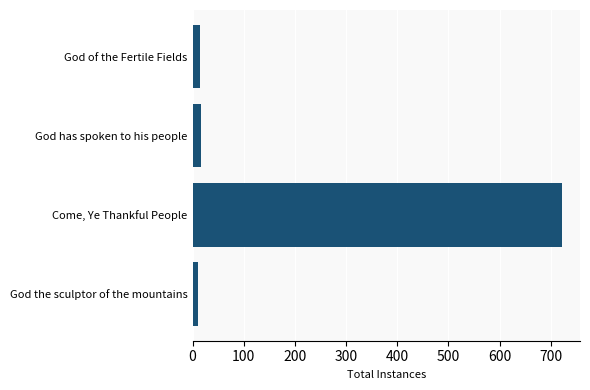

Rank the categories by value from highest to lowest.

Come, Ye Thankful People, God has spoken to his people, God of the Fertile Fields, God the sculptor of the mountains